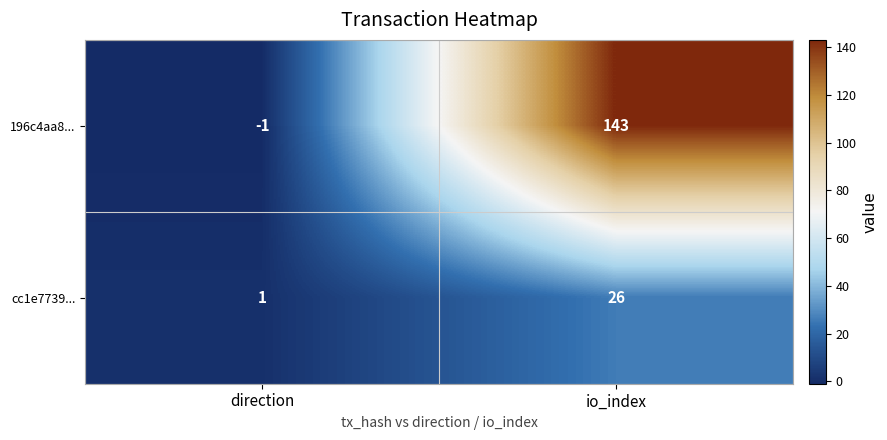

What is the sum of all cc1e7739... values?

27